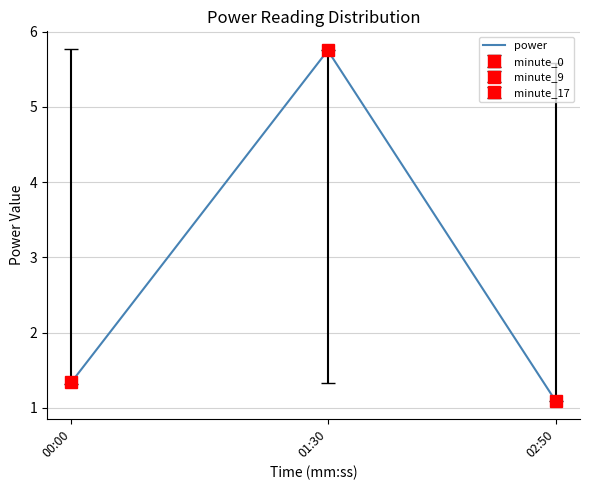

What is the sum of all values?

8.2